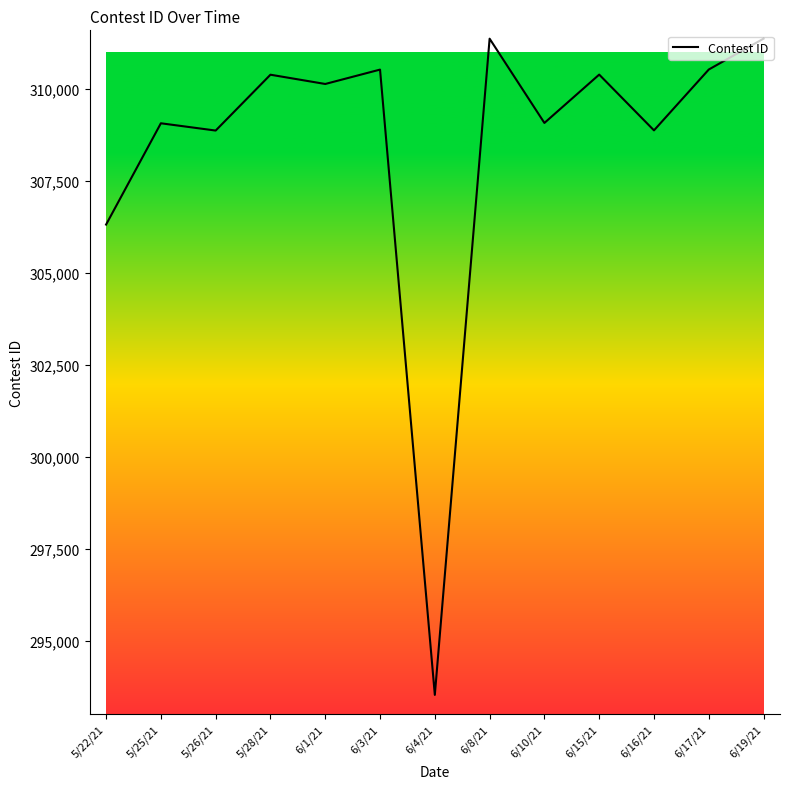

What is the change in value from 5/26/21 to 6/19/21?

+2500